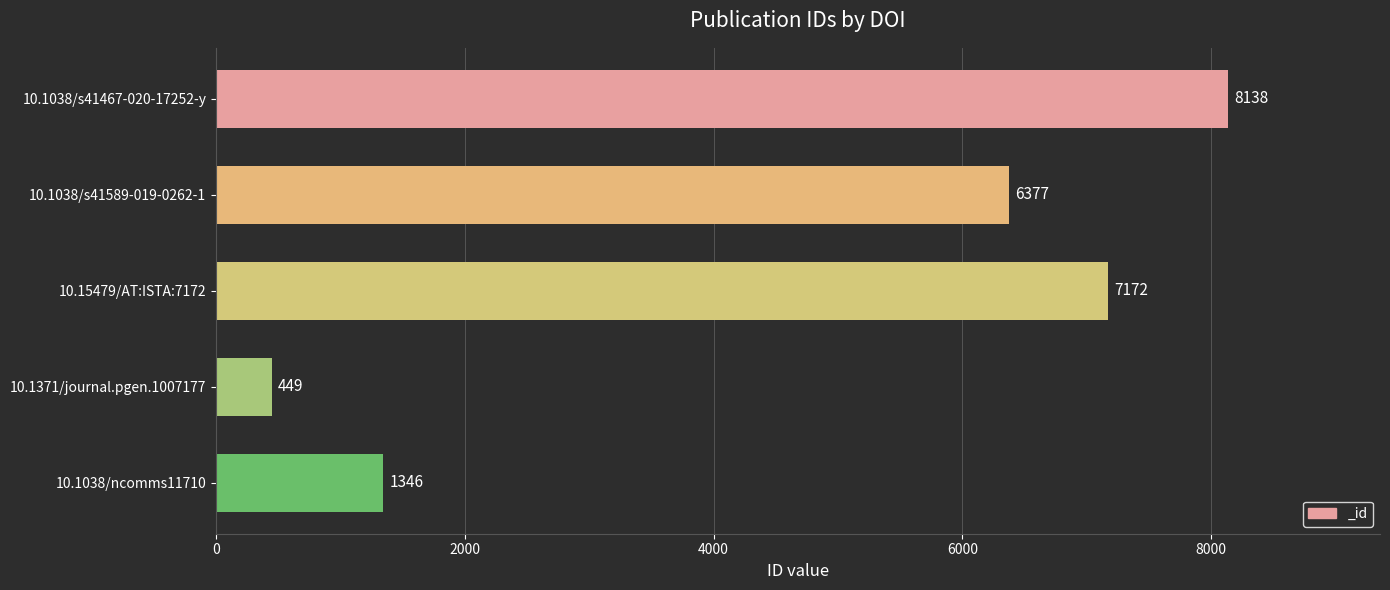

Does the chart contain stacked bars?

No